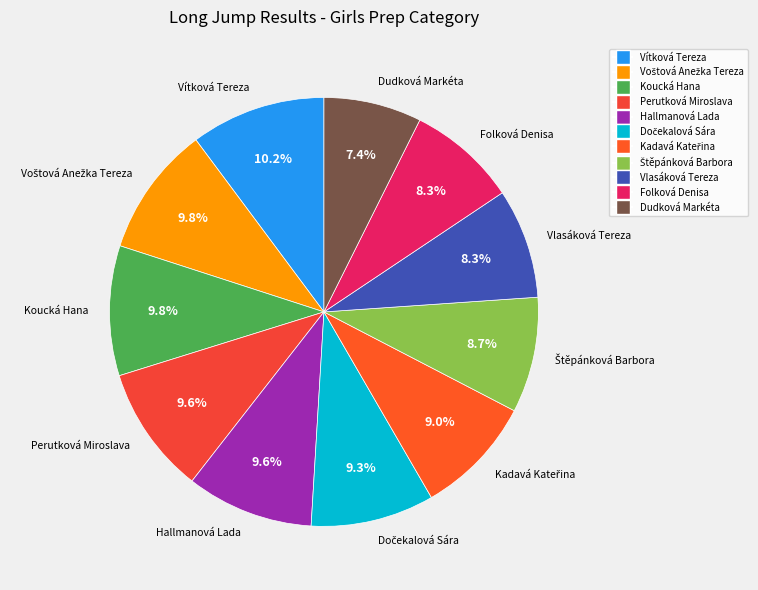

What is the smallest slice in the pie chart?

Dudková Markéta